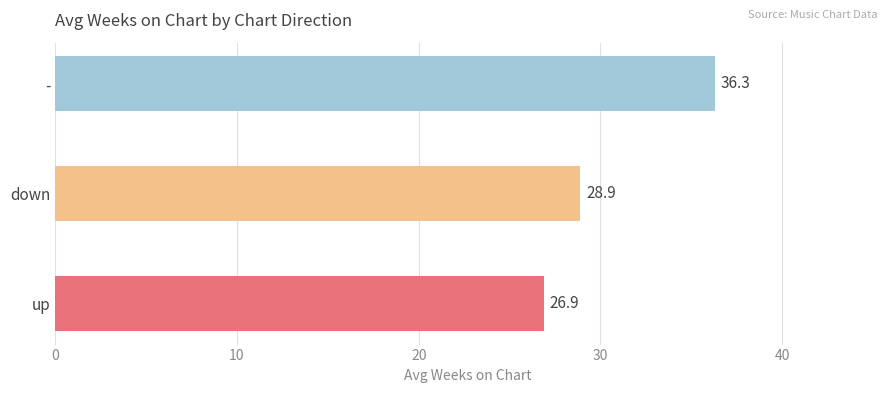

Rank the categories by value from lowest to highest.

up, down, -